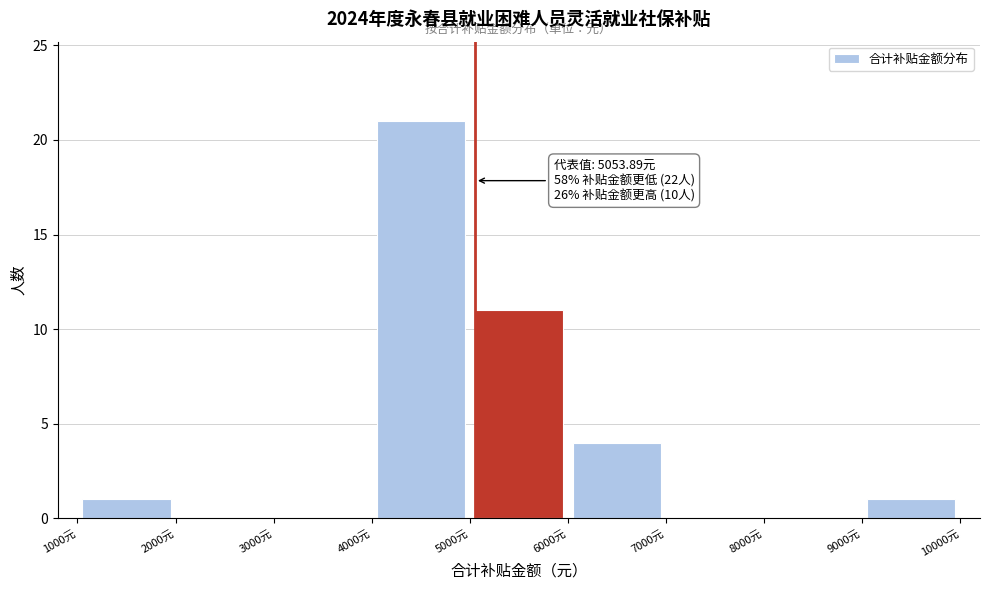

Over which range of the x-axis is the bar tallest?

4000 to 5000